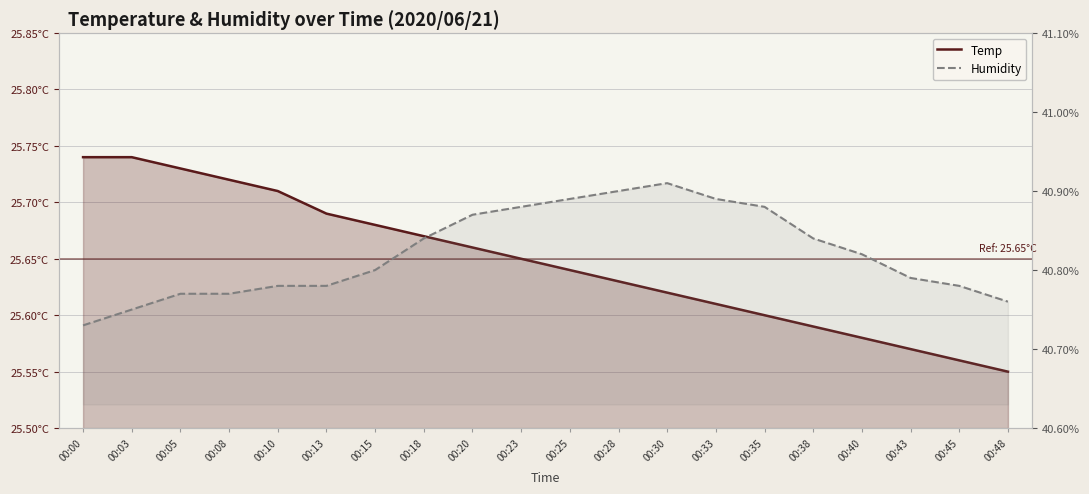

What is the value of the Humidity point at the 8th from the left?

40.8